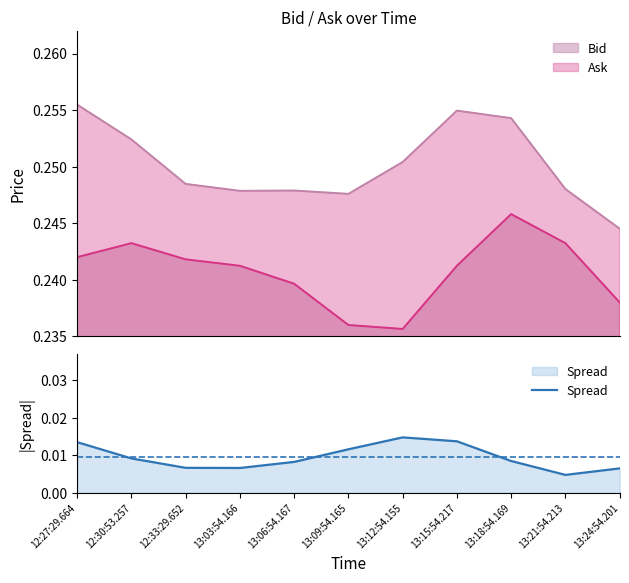

How many points are higher than both their immediate neighbors (excluding endpoints)?

1